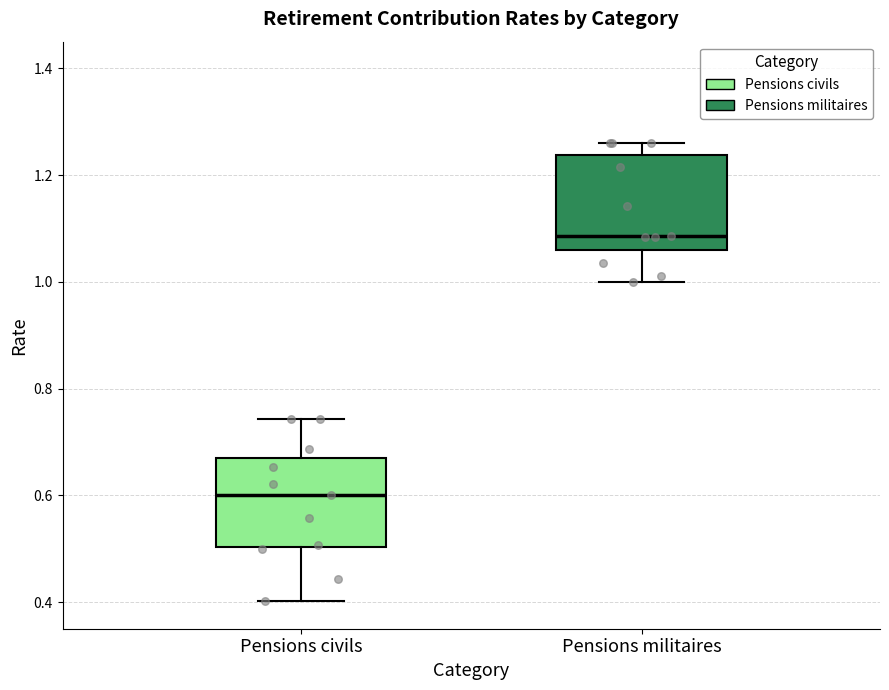

Where is the lower edge of the box for Pensions militaires on the y-axis? The values are not printed on the chart, so give them approximately, as read against the axis.

1.06